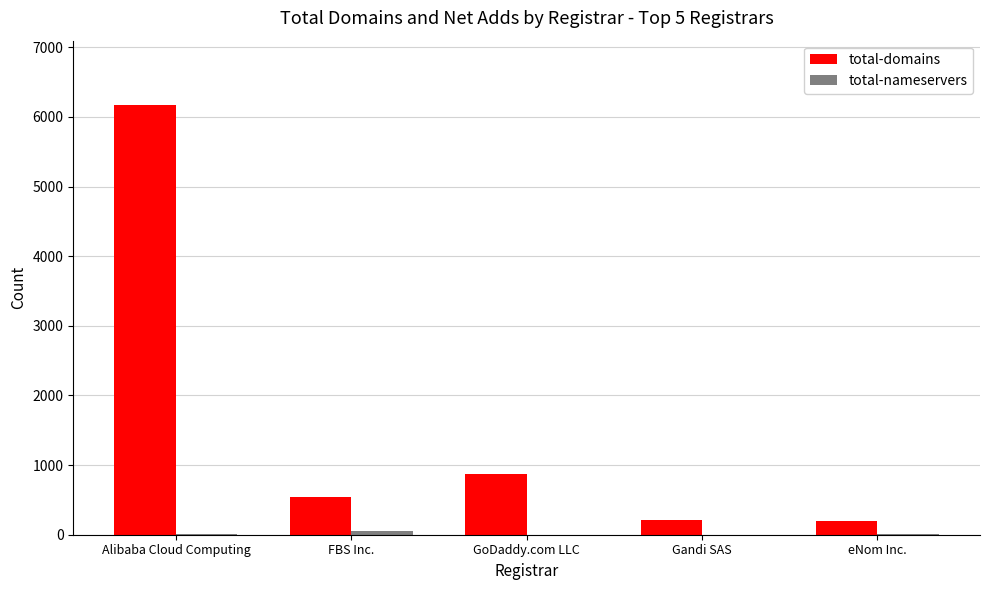

What is the sum of all total-domains values?

8003